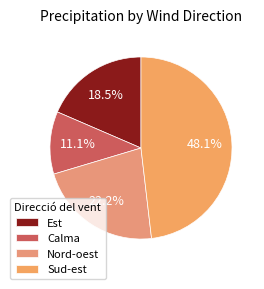

What is the largest slice in the pie chart?

Sud-est